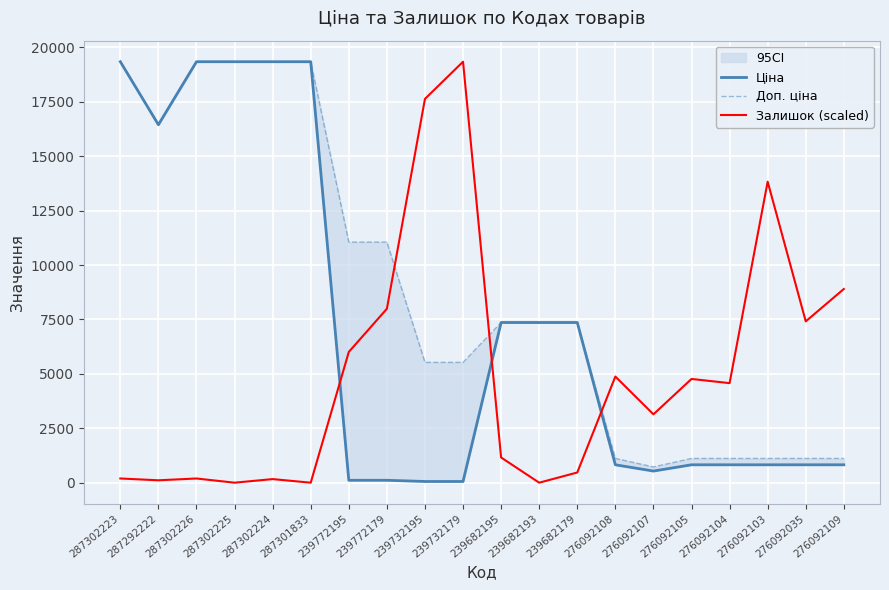

In Залишок (scaled), how many points are higher than both neighbors (excluding endpoints)?

6